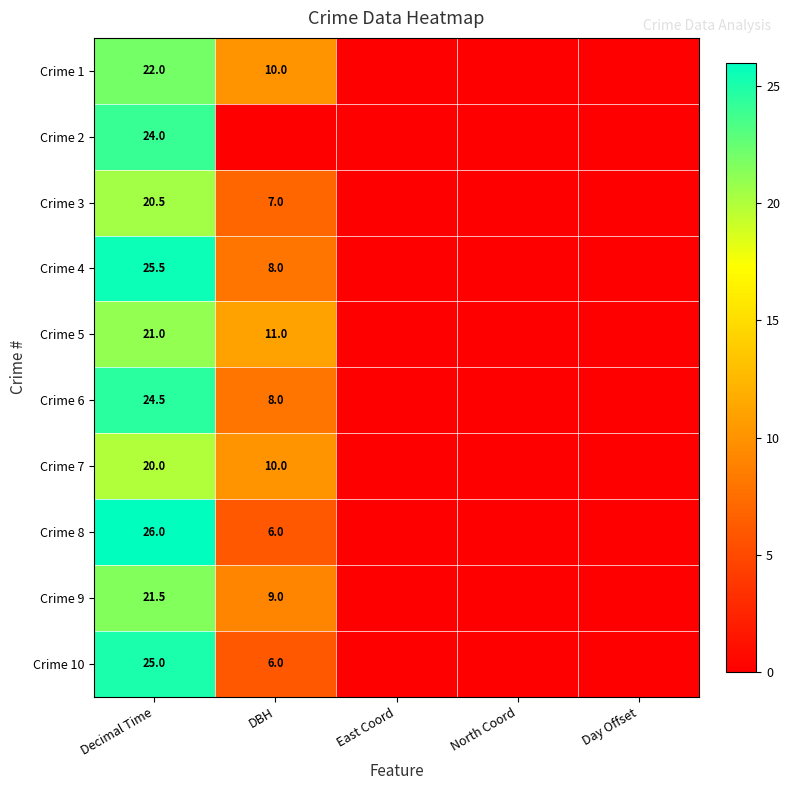

The Crime 3 series shows 2.5 at DBH. True or false?

False